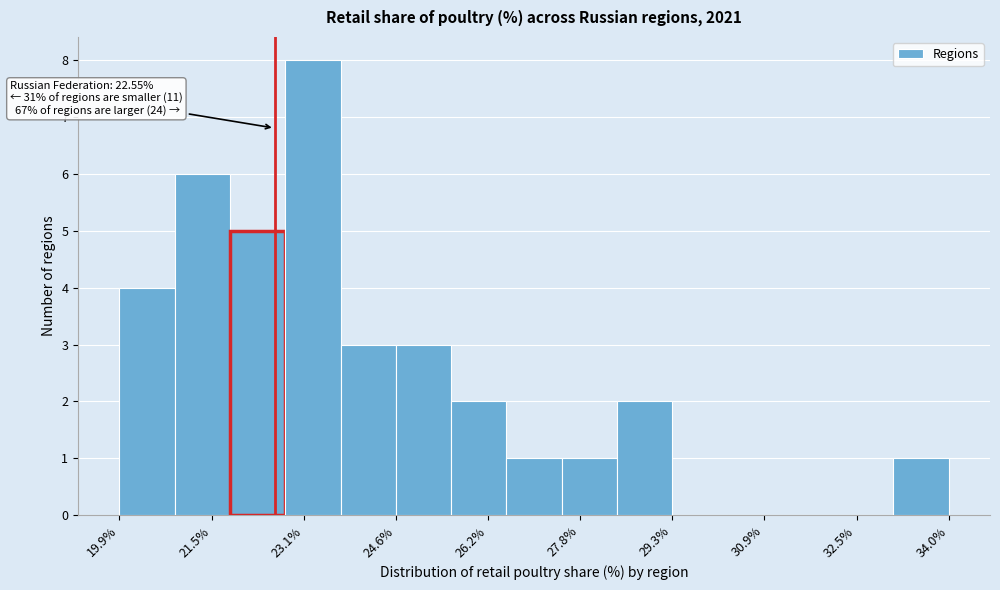

Over which range of the x-axis is the bar tallest?

22.8 to 23.6